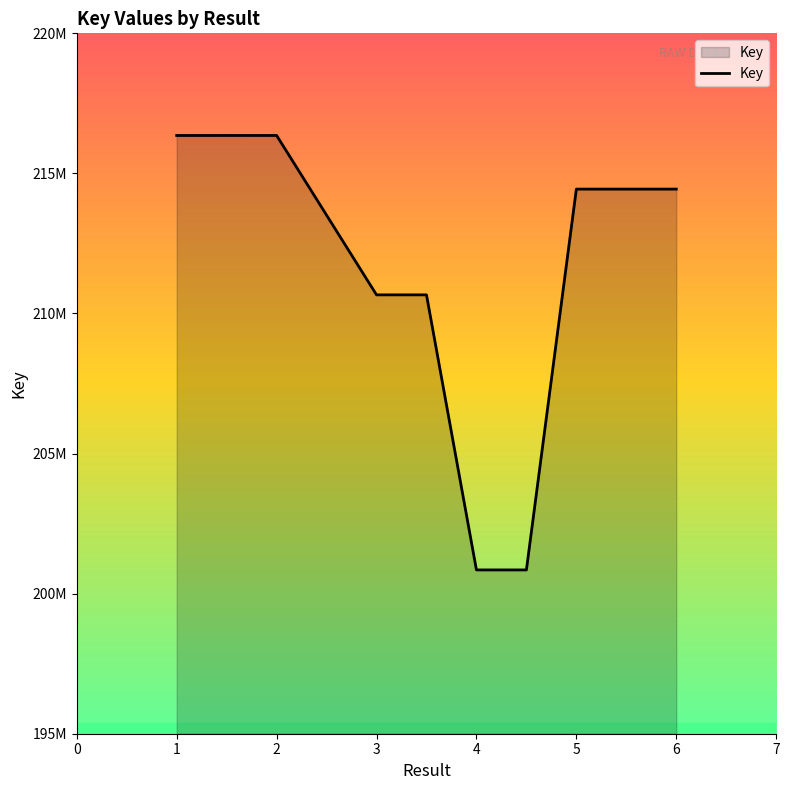

What is the greatest value displayed?

216354439